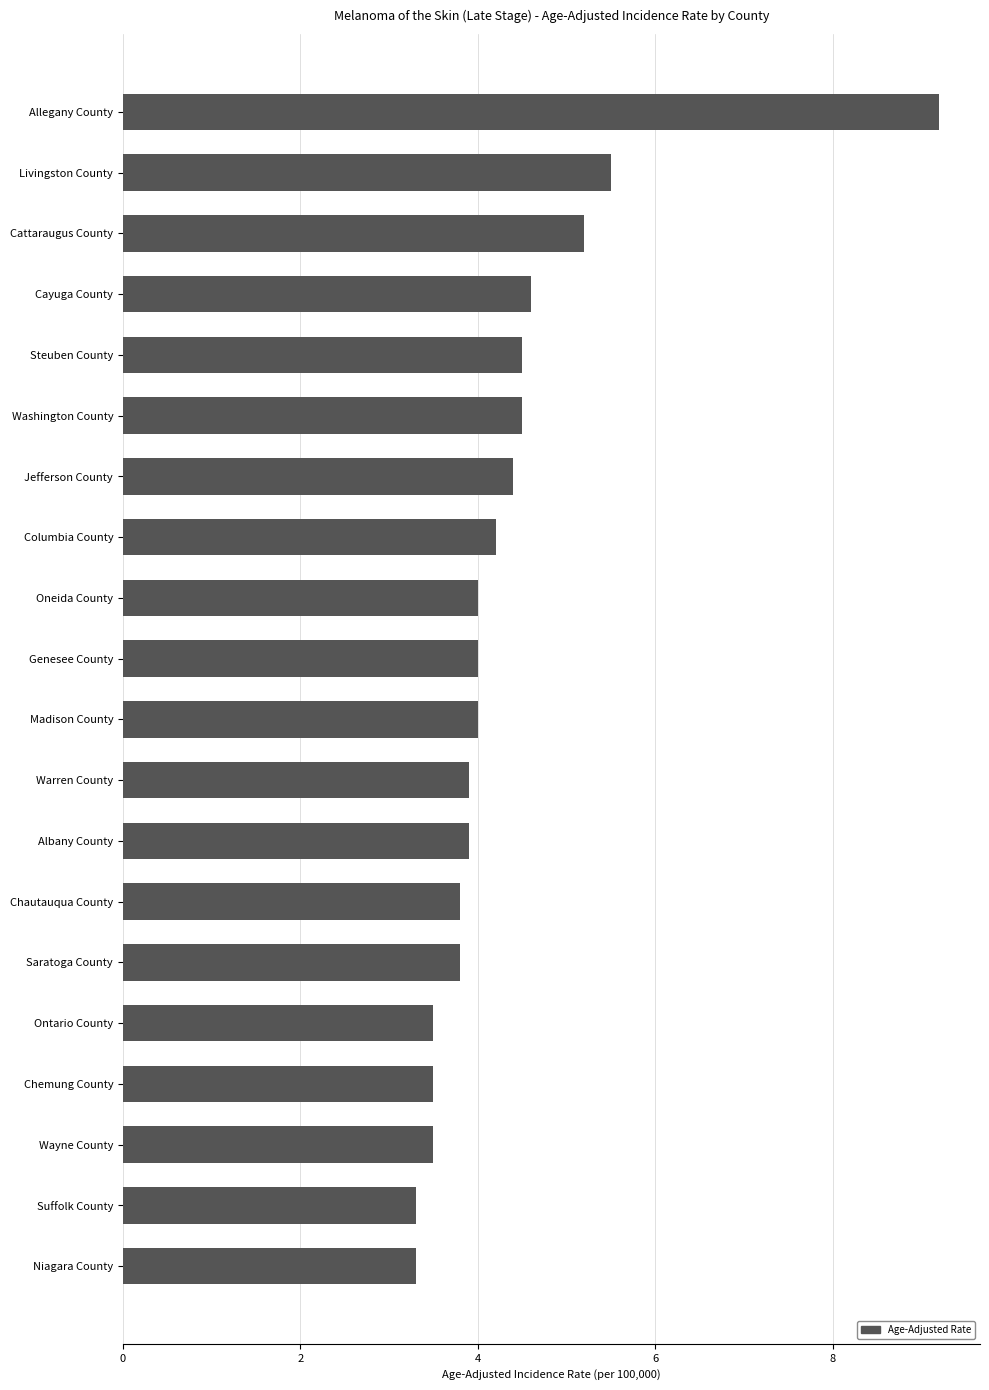

What is the ratio of the value at Jefferson County to the value at Columbia County?

1.0